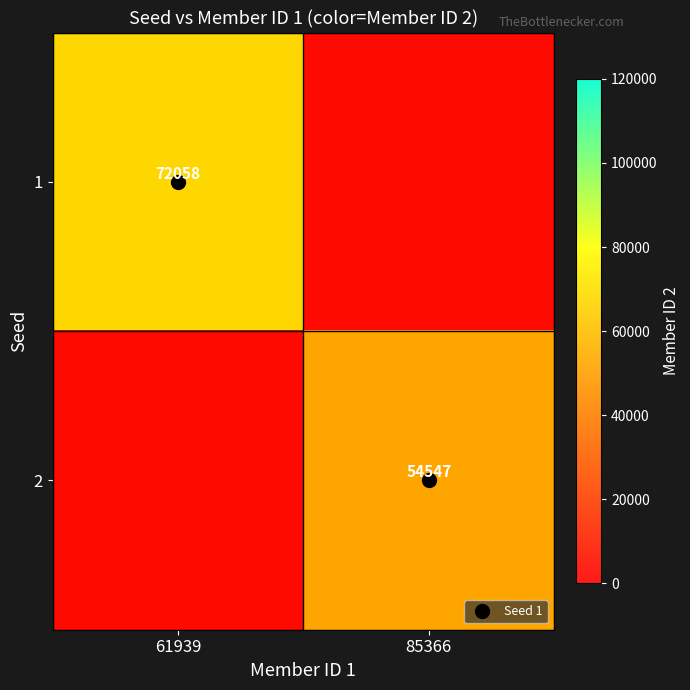

Which series has the largest total across all categories?

1